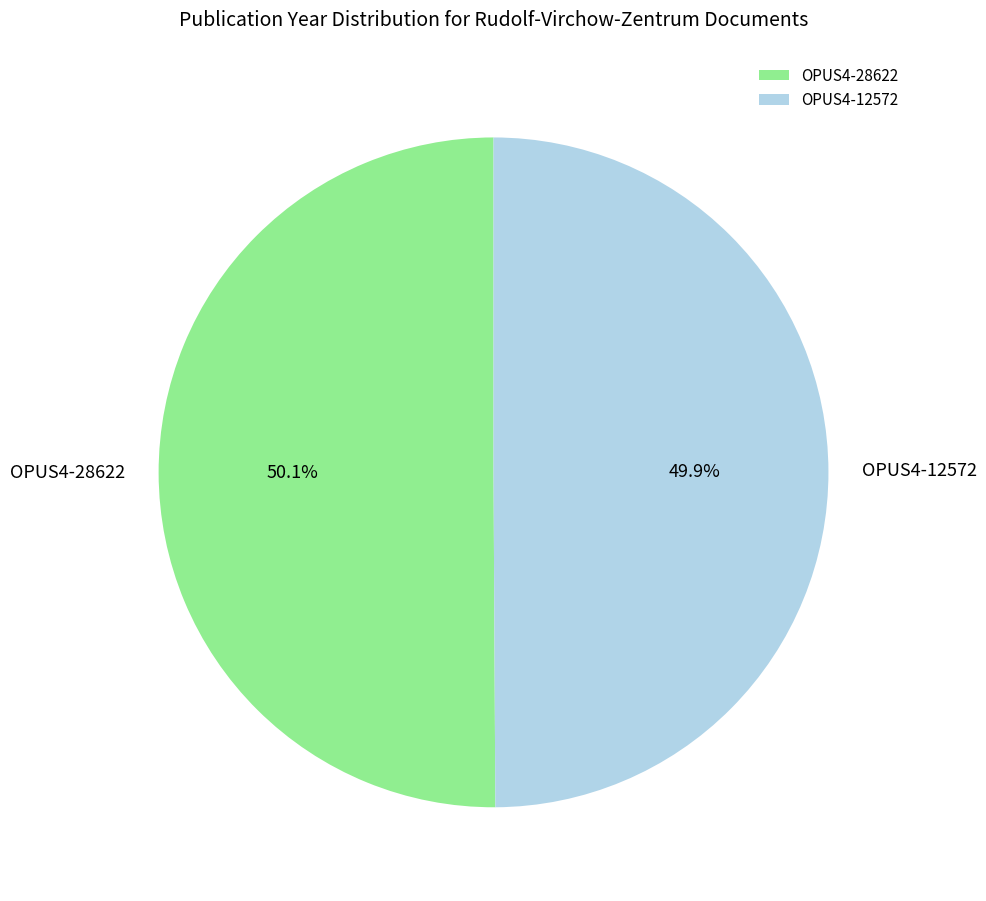

The OPUS4-12572 slice represents 50% of the pie. True or false?

True